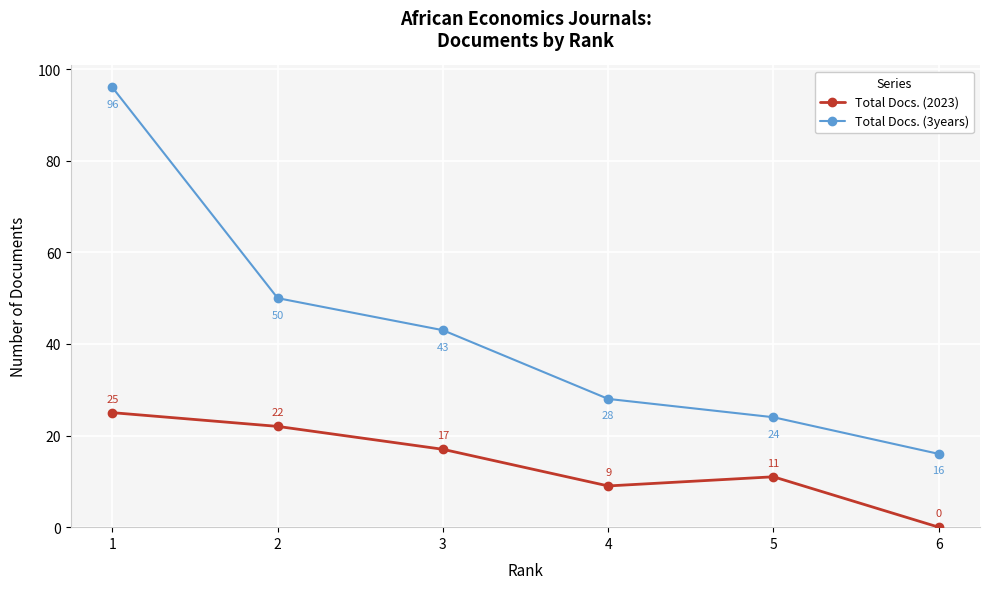

Reading left to right, extract all data points from this chart.

Total Docs. (2023): 25	22	17	9	11	0
Total Docs. (3years): 96	50	43	28	24	16